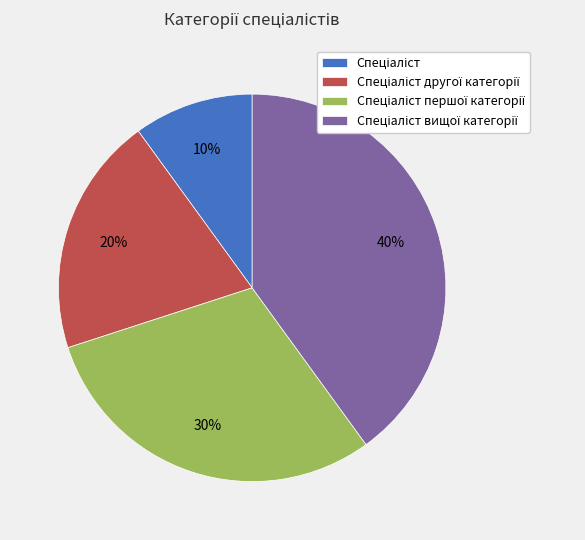

Does any single category account for the majority?

No